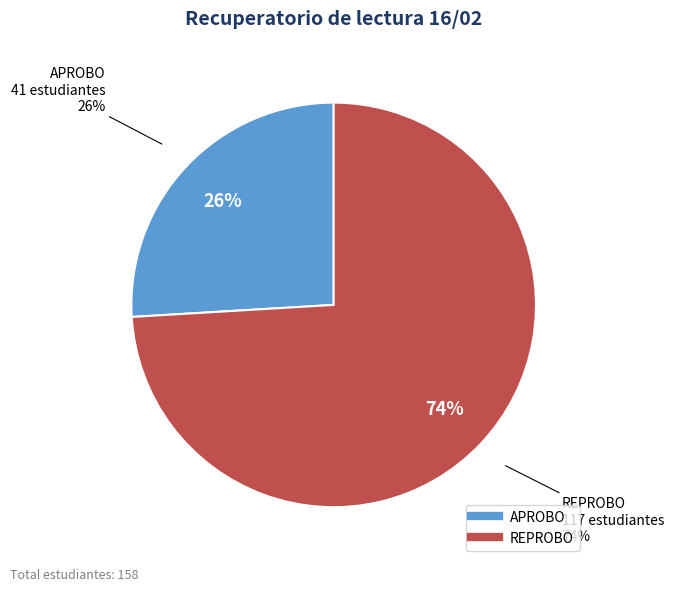

How many slices are in this pie chart?

2